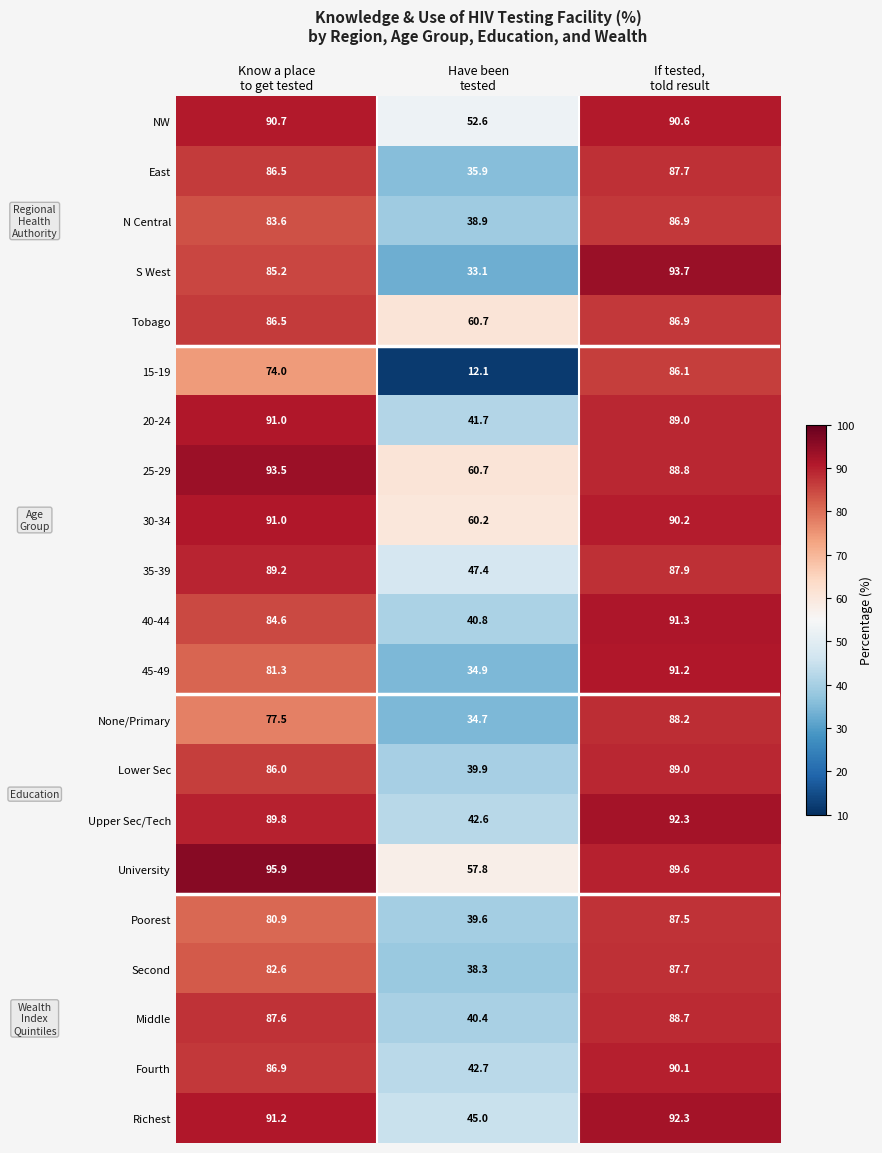

At how many categories does at least one series exceed 17?

3